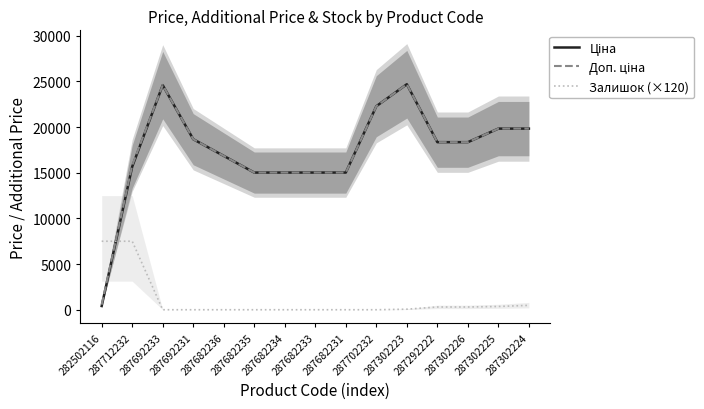

Reading left to right, what are all the values shown in this chart?

Ціна: 282502116=406.5	287712232=15662.7	287692233=24591.9	287692231=18671.5	287682236=16845.3	287682235=15019.2	287682234=15019.2	287682233=15019.2	287682231=15019.2	287702232=22284.1	287302223=24690.0	287292222=18347.1	287302226=18347.1	287302225=19831.1	287302224=19831.1
Доп. ціна: 282502116=550.9	287712232=15807.1	287692233=24591.9	287692231=18671.5	287682236=16845.3	287682235=15019.2	287682234=15019.2	287682233=15019.2	287682231=15019.2	287702232=22284.1	287302223=24690.0	287292222=18347.1	287302226=18347.1	287302225=19831.1	287302224=19831.1
Залишок (×120): 282502116=7500.0	287712232=7500.0	287692233=0.0	287692231=0.0	287682236=0.0	287682235=0.0	287682234=0.0	287682233=0.0	287682231=0.0	287702232=0.0	287302223=60.0	287292222=300.0	287302226=300.0	287302225=360.0	287302224=480.0